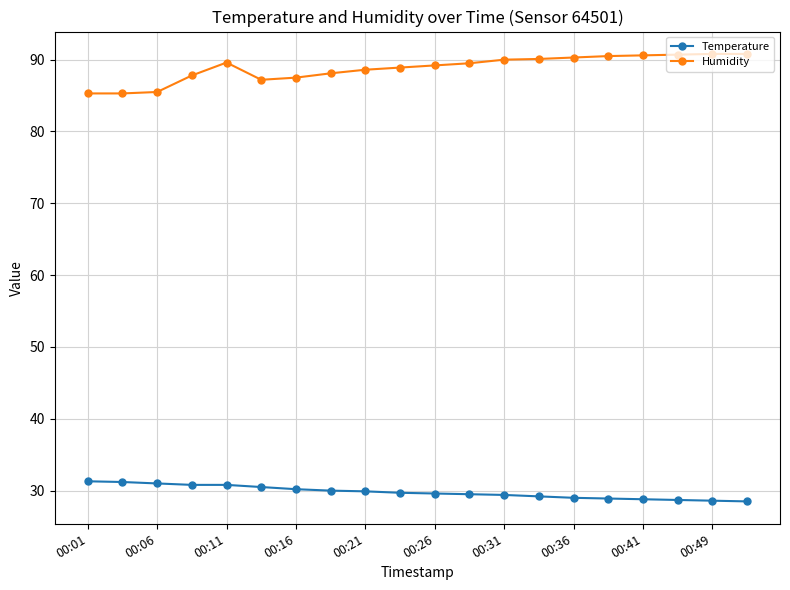

Is this an area chart (filled region under the line)?

No